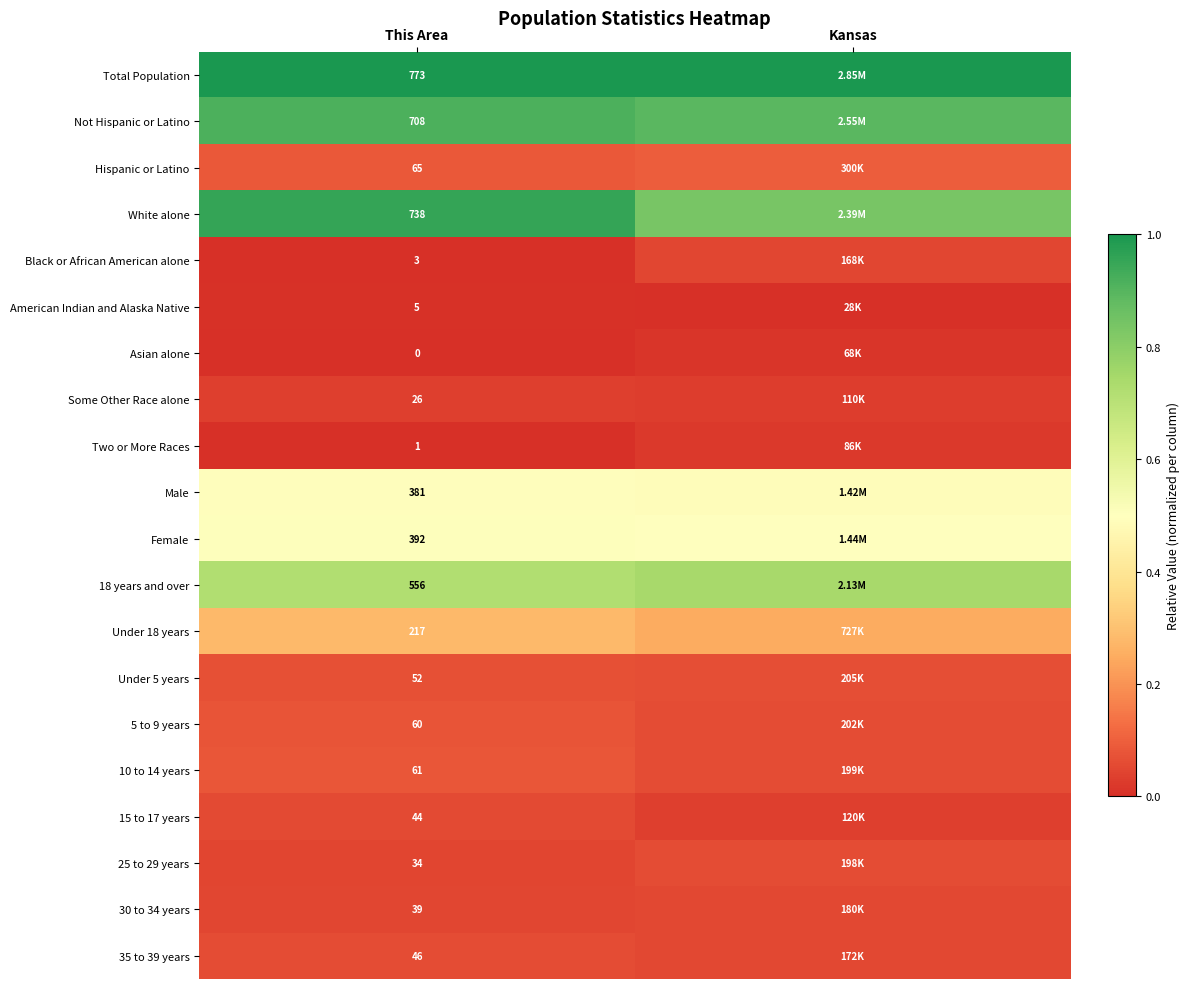

Which has a higher value, Kansas or This Area?

Kansas